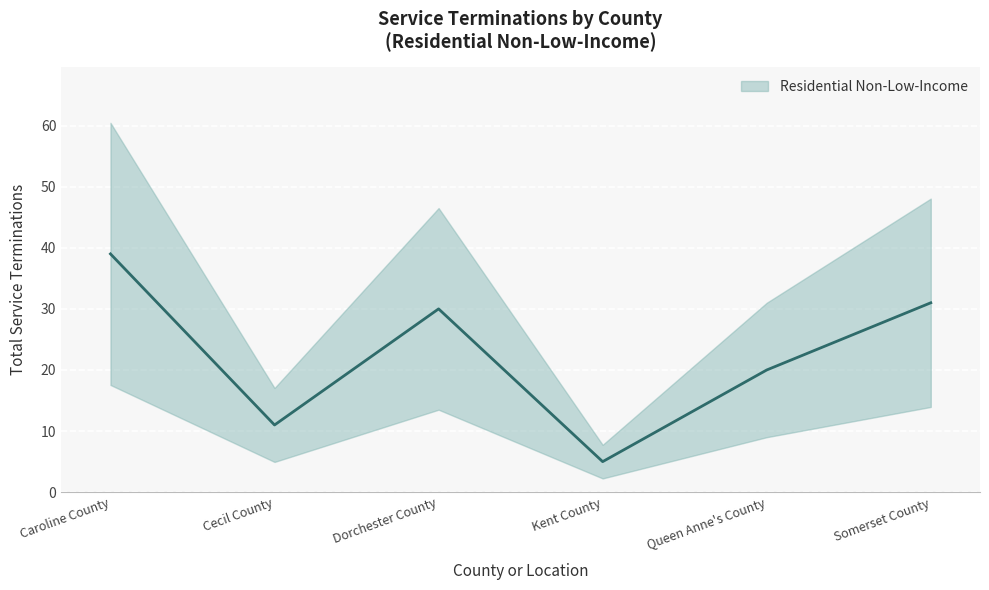

What is the minimum value shown in the chart?

5